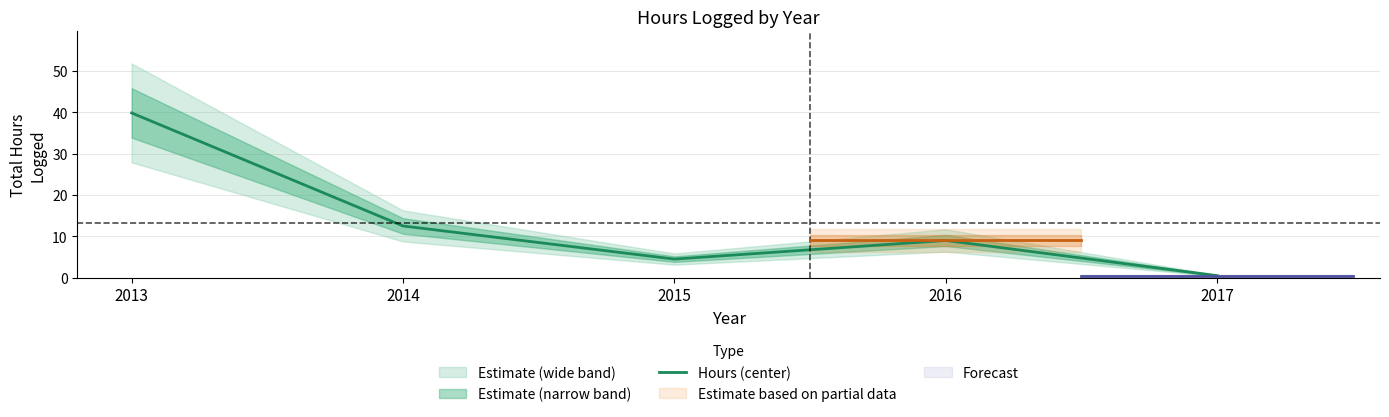

Does the chart have visible grid lines?

Yes